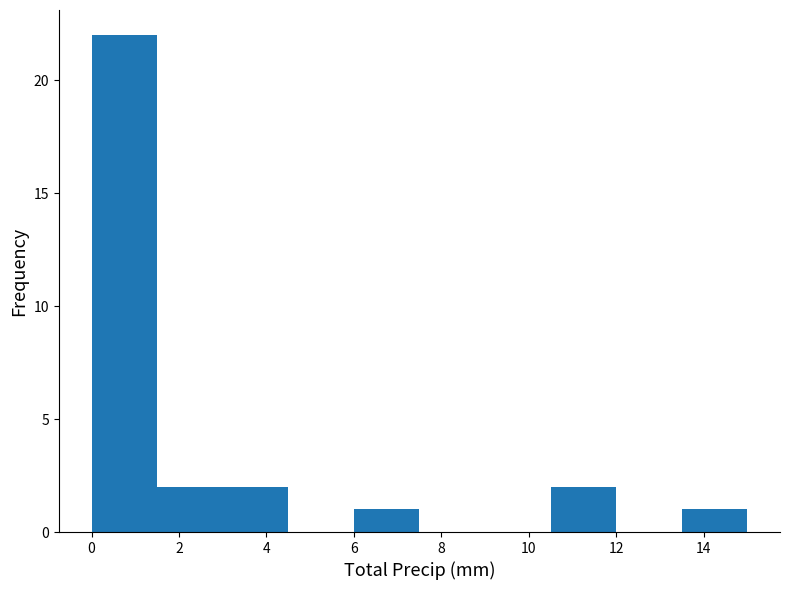

Over which range of the x-axis is the bar tallest?

0.0 to 1.5